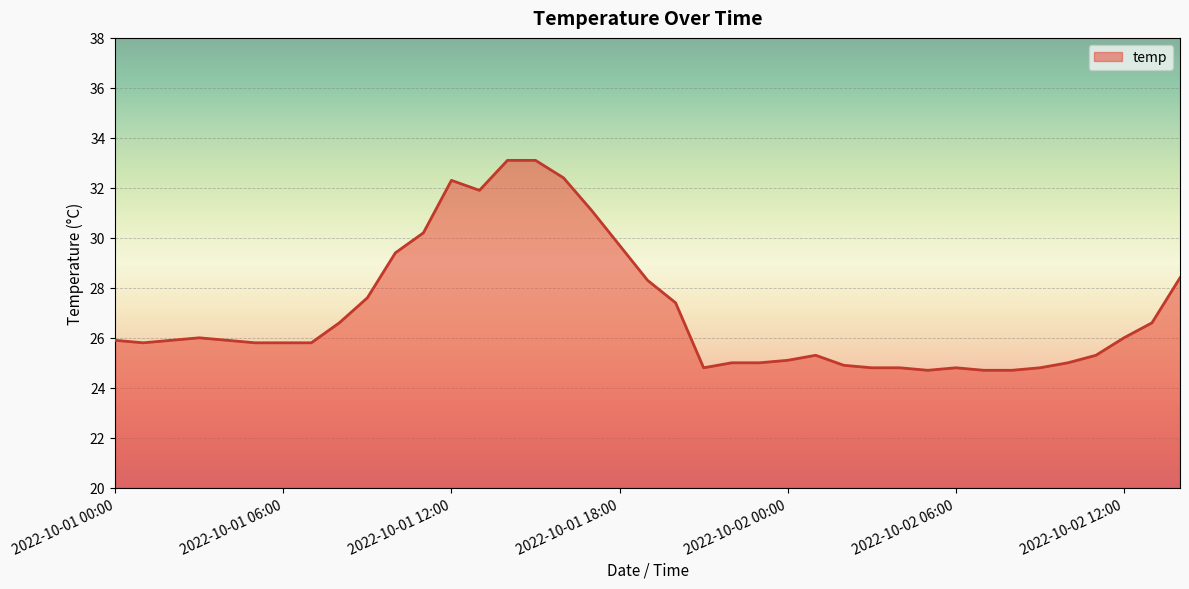

What is the smallest value displayed?

24.7